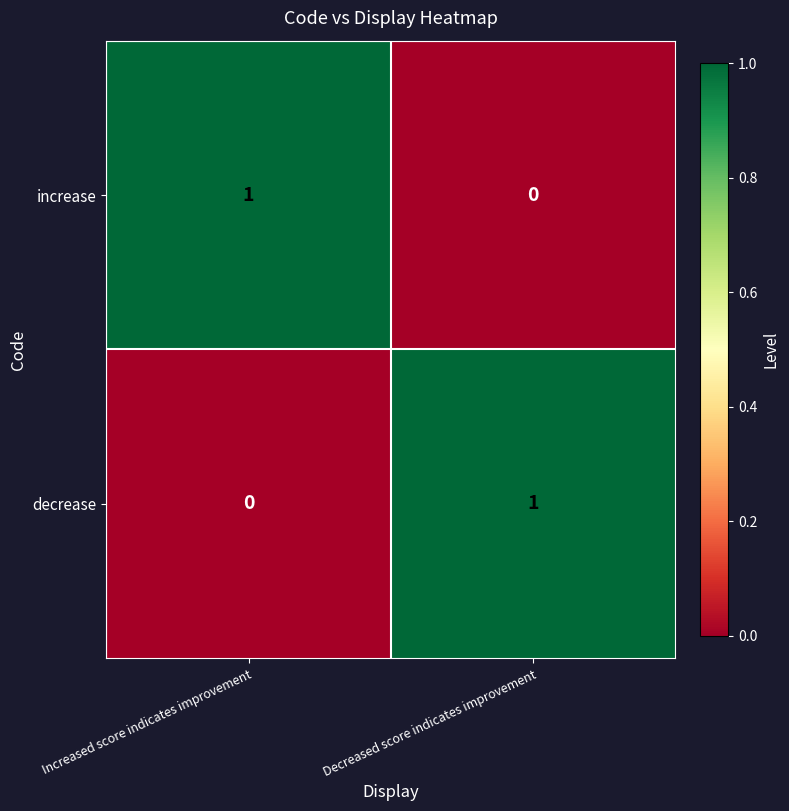

What is the total value across all series at Decreased score indicates improvement?

1